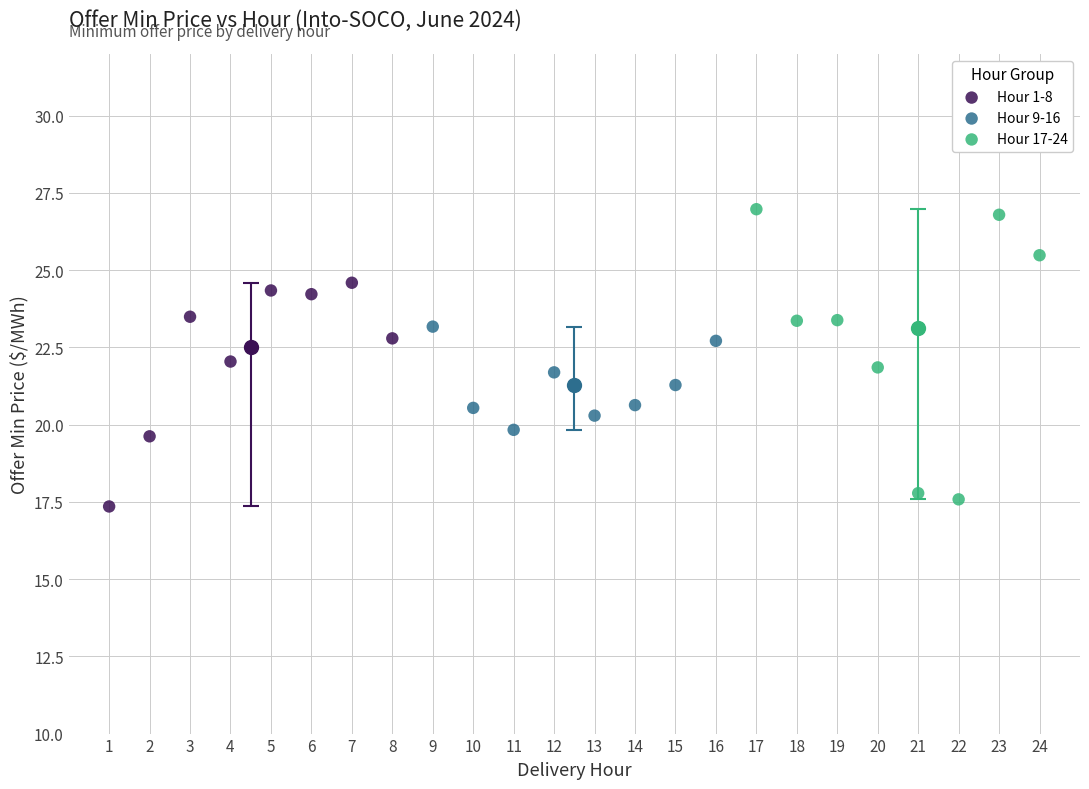

Which series contains the highest Y value?

Hour 17-24